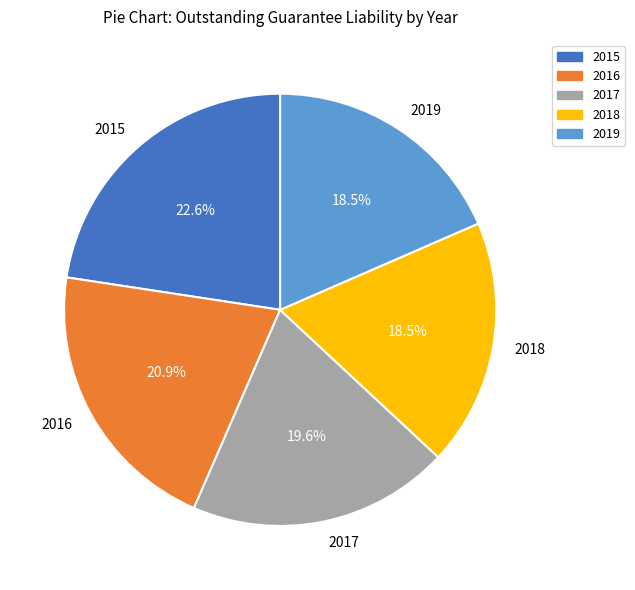

To the nearest percent, what is the combined percentage of 2018 and 2017?

38%